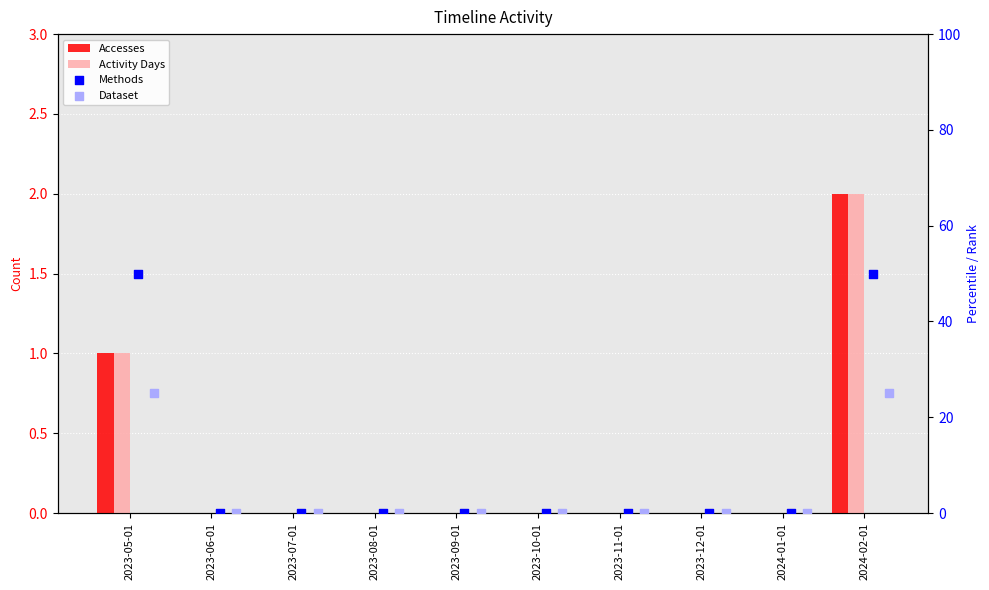

What is the total value across all series at 2023-05-01?

77